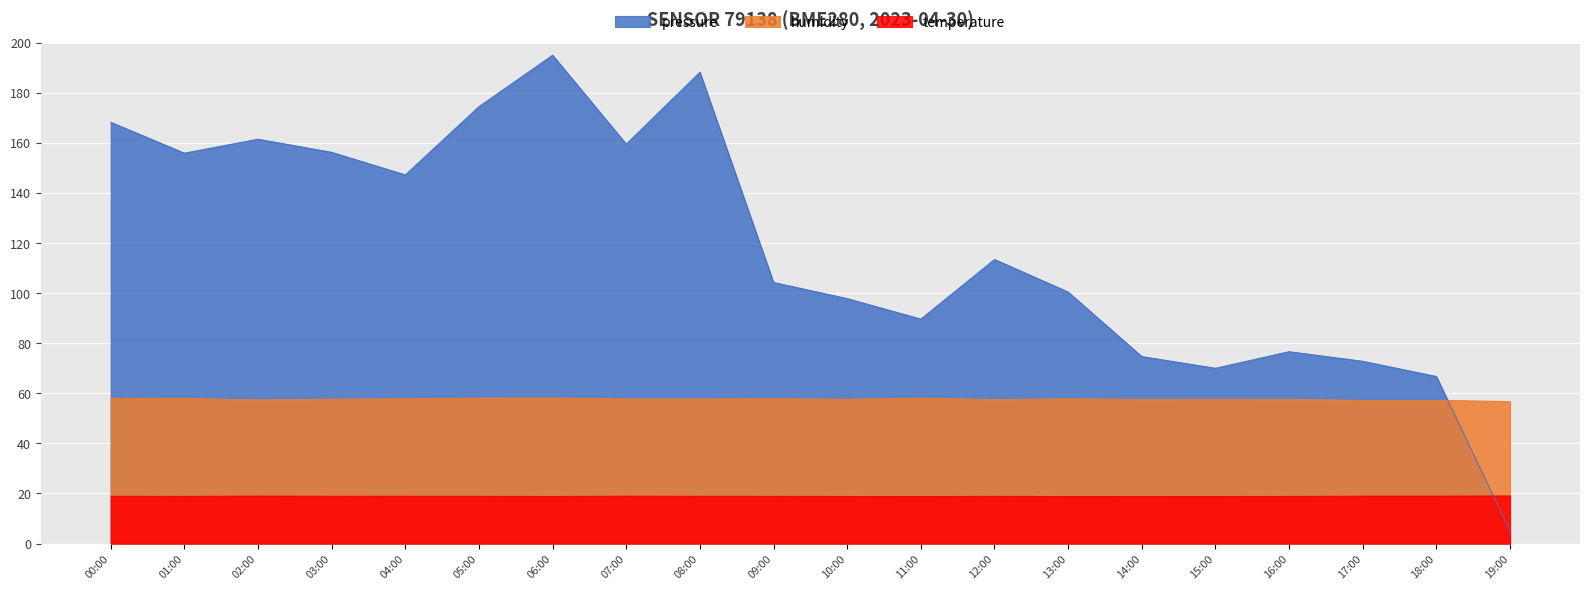

Reading left to right, transcribe all the data shown in this chart.

pressure: 00:00=168.2	01:00=155.9	02:00=161.5	03:00=156.2	04:00=147.2	05:00=174.5	06:00=195.0	07:00=159.5	08:00=188.2	09:00=104.3	10:00=97.8	11:00=89.7	12:00=113.5	13:00=100.4	14:00=74.7	15:00=70.0	16:00=76.6	17:00=72.8	18:00=66.7	19:00=5.0
humidity: 00:00=58.0	01:00=58.0	02:00=57.4	03:00=57.7	04:00=57.8	05:00=58.1	06:00=58.1	07:00=57.7	08:00=57.7	09:00=57.8	10:00=57.6	11:00=58.0	12:00=57.5	13:00=57.8	14:00=57.6	15:00=57.6	16:00=57.6	17:00=57.2	18:00=57.2	19:00=56.7
temperature: 00:00=18.9	01:00=18.9	02:00=19.0	03:00=18.9	04:00=18.9	05:00=18.9	06:00=18.8	07:00=19.0	08:00=18.9	09:00=18.9	10:00=18.9	11:00=18.8	12:00=18.9	13:00=18.8	14:00=18.8	15:00=18.8	16:00=18.9	17:00=19.0	18:00=19.0	19:00=19.0